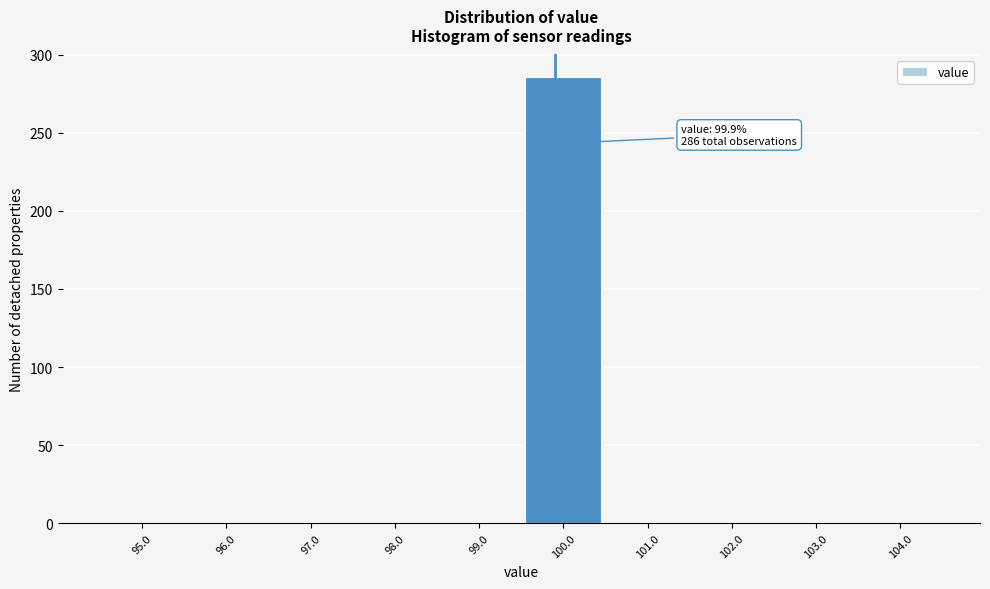

Over which range of the x-axis is the bar tallest?

99.5 to 100.5